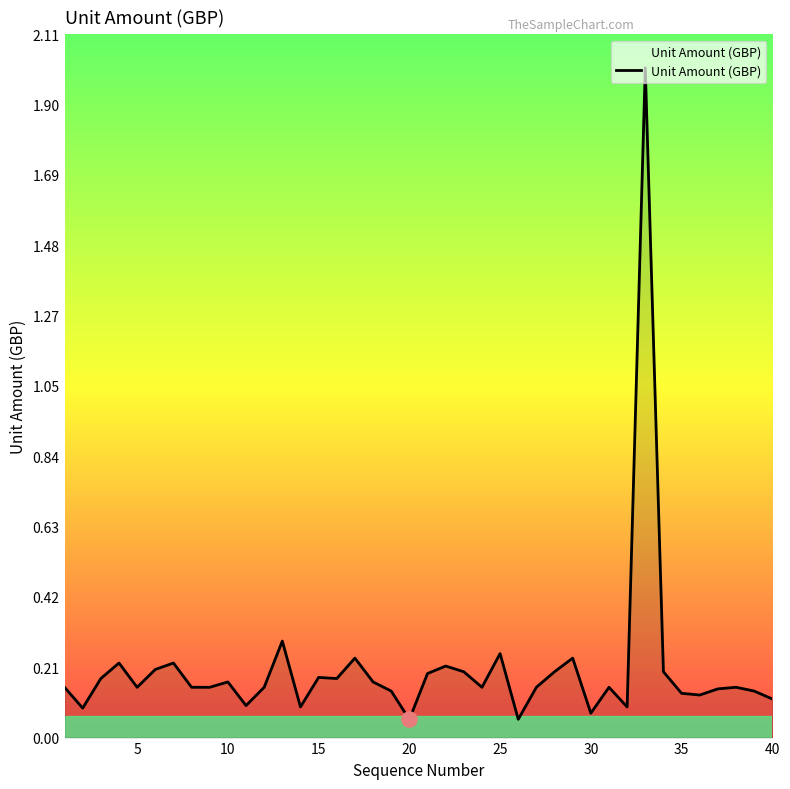

What is the maximum value shown in the chart?

2.0